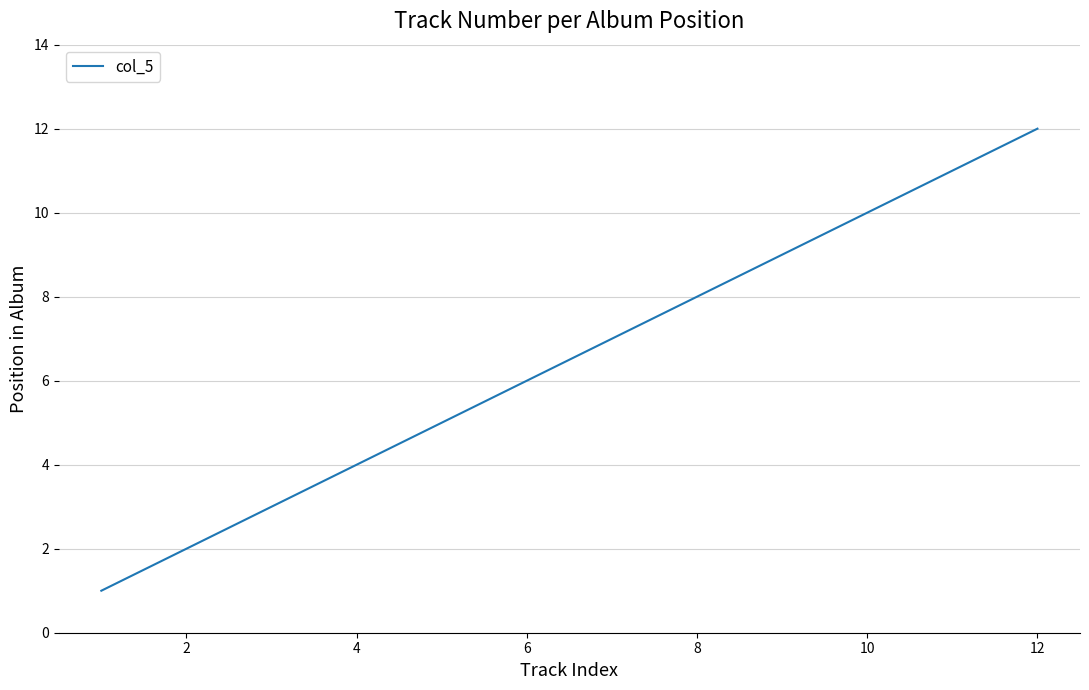

What is the greatest value displayed?

12